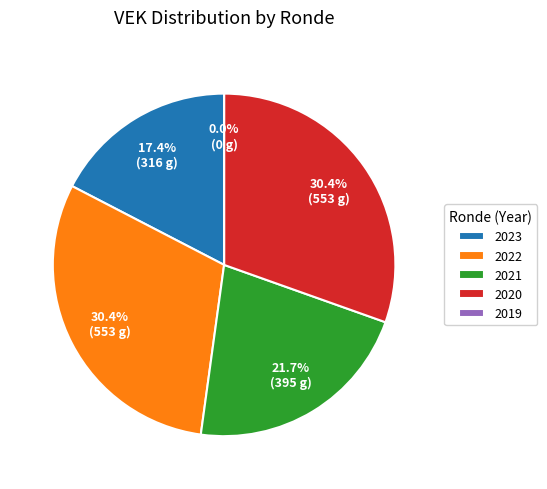

Between 2022 2de aanpassing – ontwerp and 2021 1ste aanpassing – ontwerp, which is larger?

2022 2de aanpassing – ontwerp